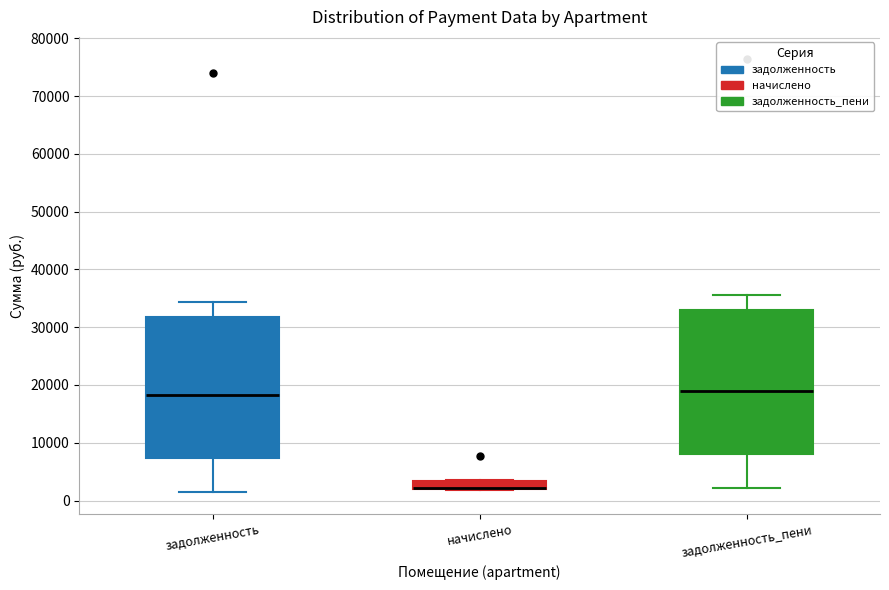

Where does the lower whisker of the box for задолженность_пени end on the y-axis? The values are not printed on the chart, so give them approximately, as read against the axis.

2000